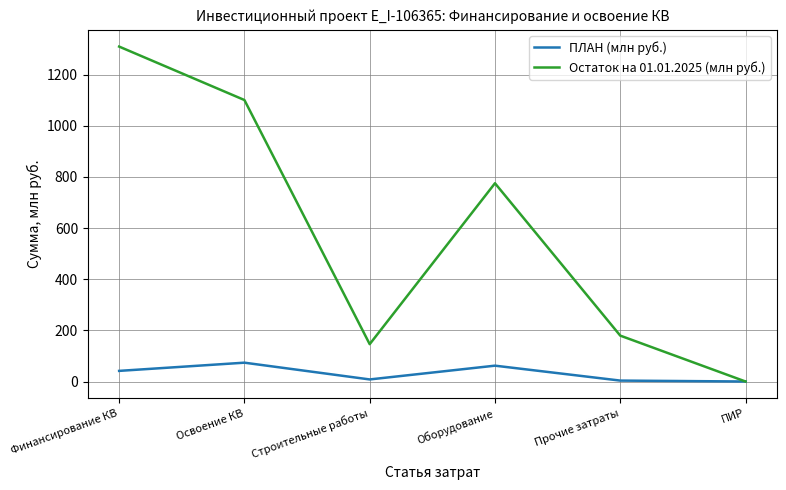

The value of Остаток на 01.01.2025 (млн руб.) at Финансирование КВ is 282.5. True or false?

False